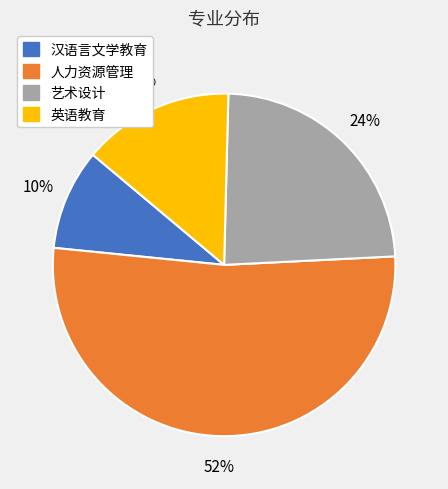

Between 英语教育 and 艺术设计, which is larger?

艺术设计